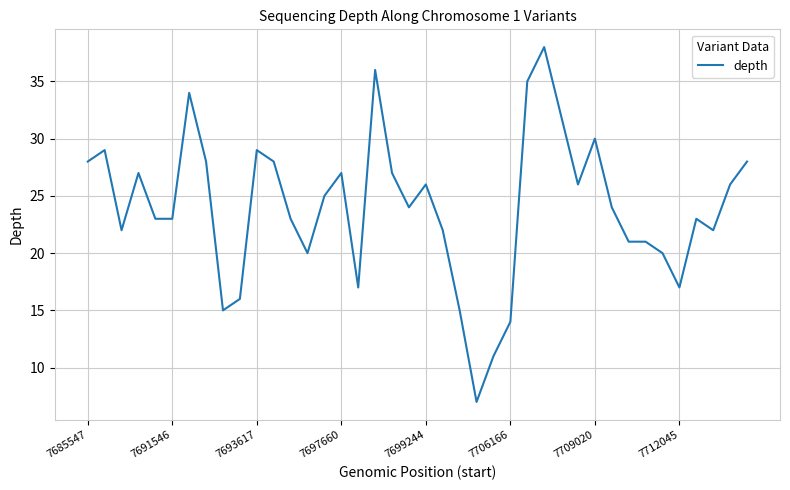

What is the difference between the maximum and minimum values?

31